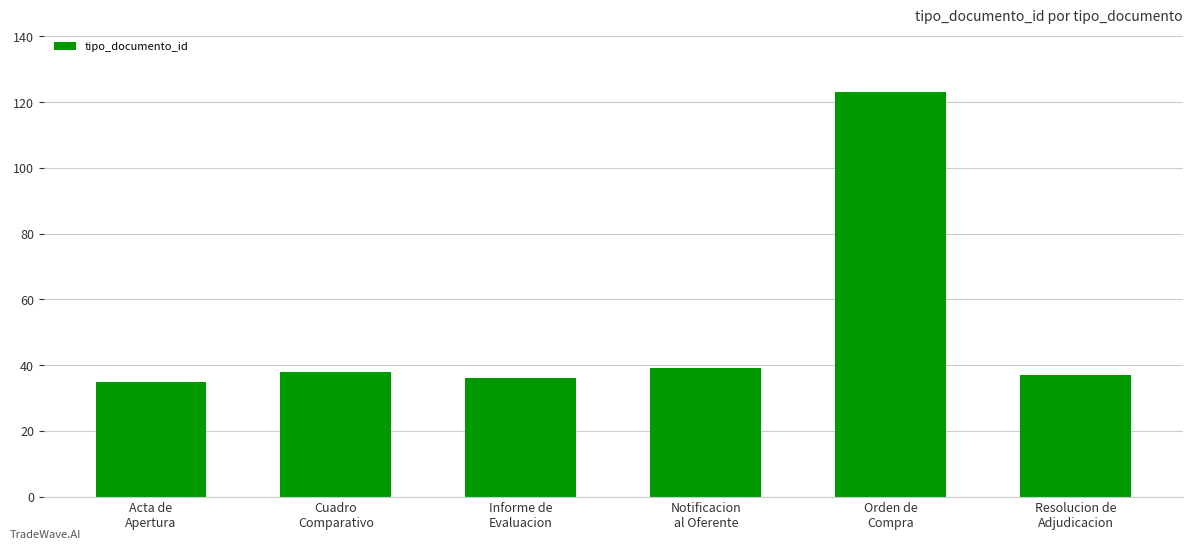

Read the value at Notificacion
al Oferente, to the nearest 10.

40